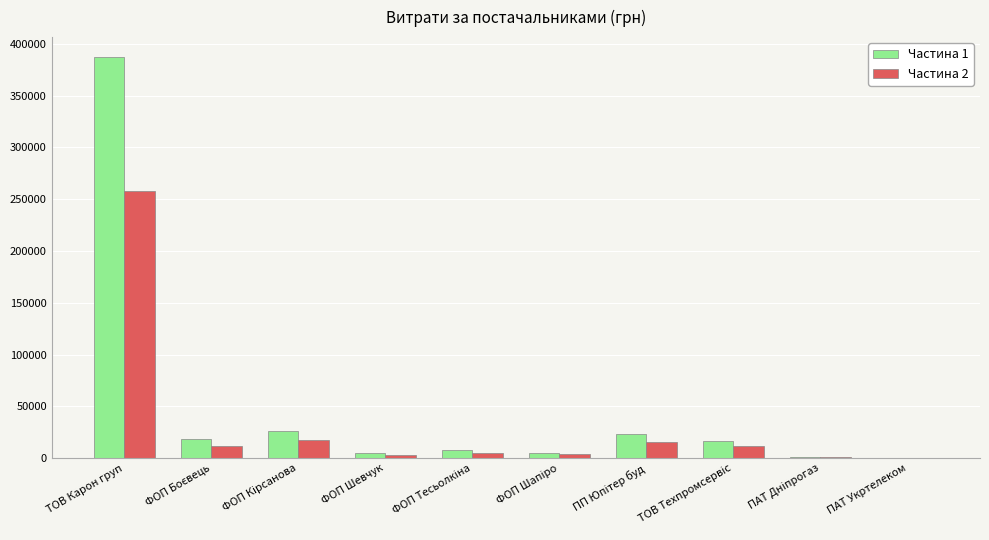

Which series has the largest total across all categories?

Частина 1